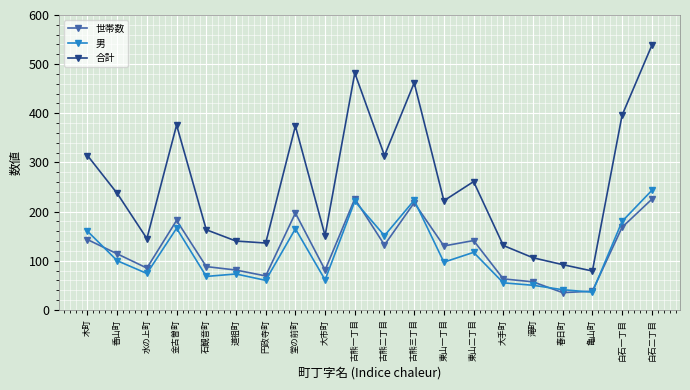

What is the sum of all 合計 values?

5119